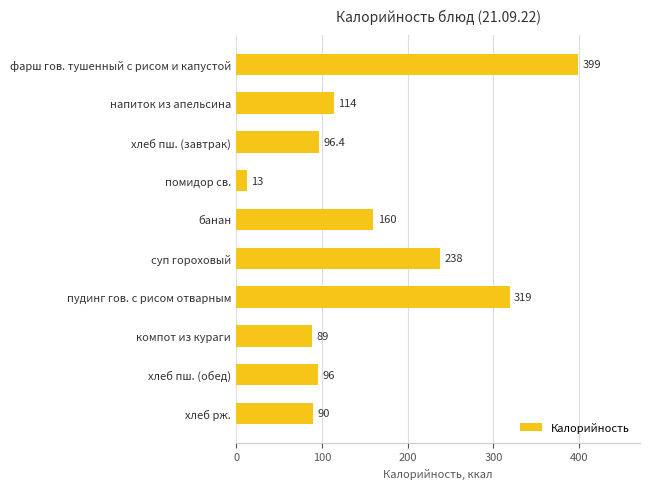

What is the maximum value shown in the chart?

399.0